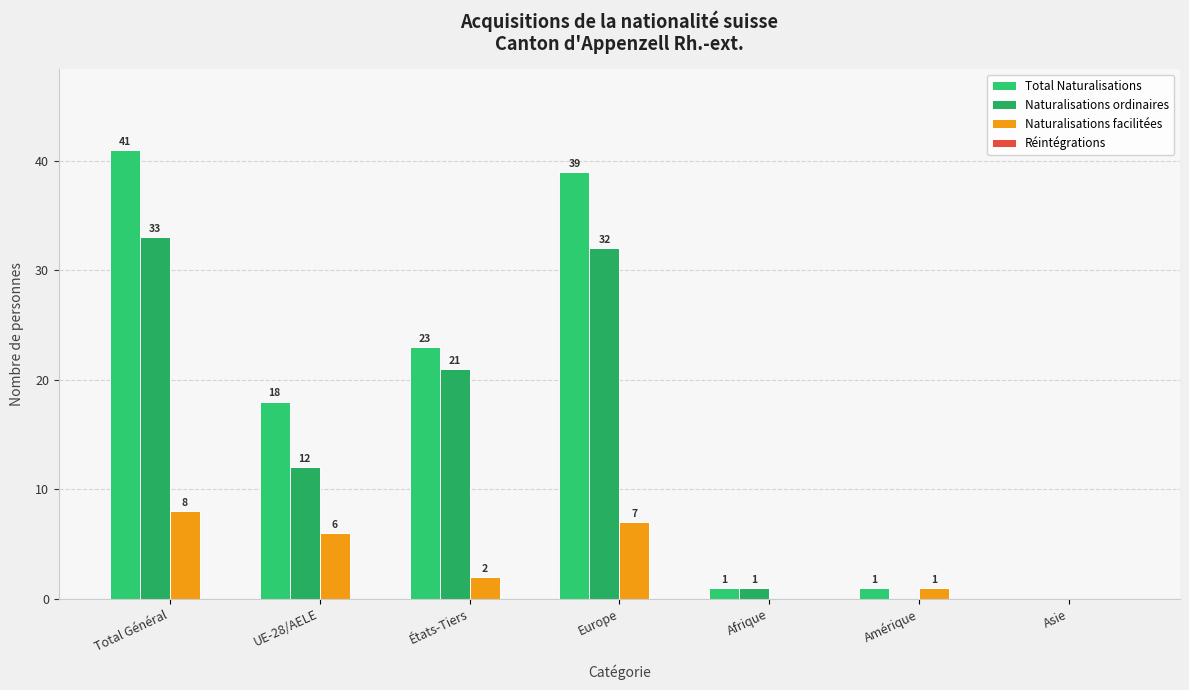

Which series has the largest total across all categories?

Total Naturalisations